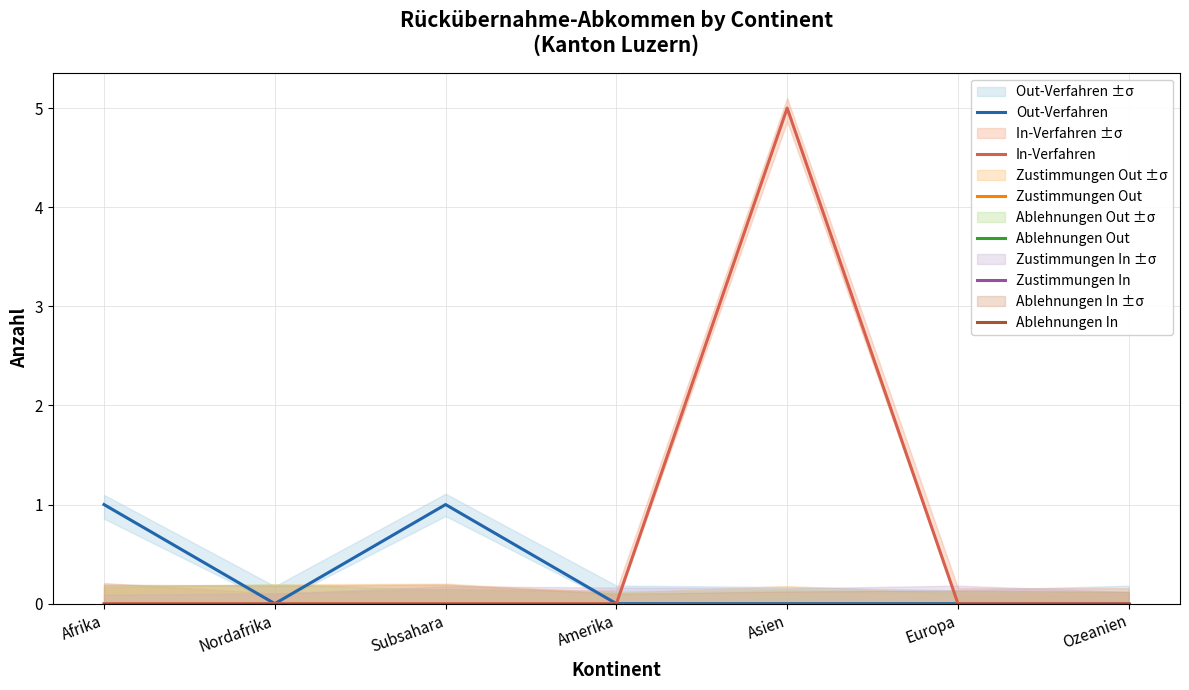

At which category does the chart reach its minimum across all series?

Nordafrika